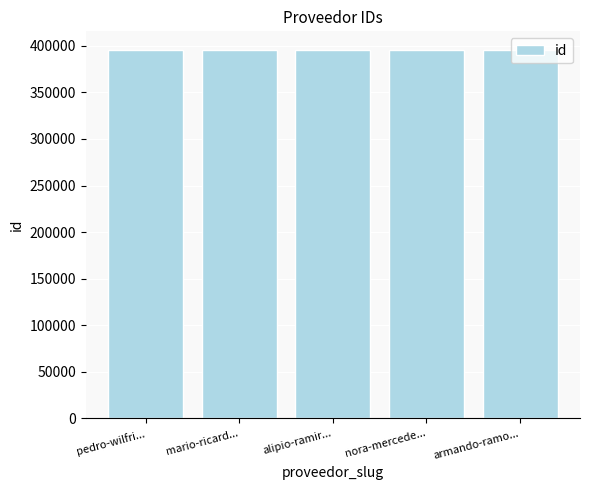

What is the ratio of the value at alipio-ramir... to the value at nora-mercede...?

1.0